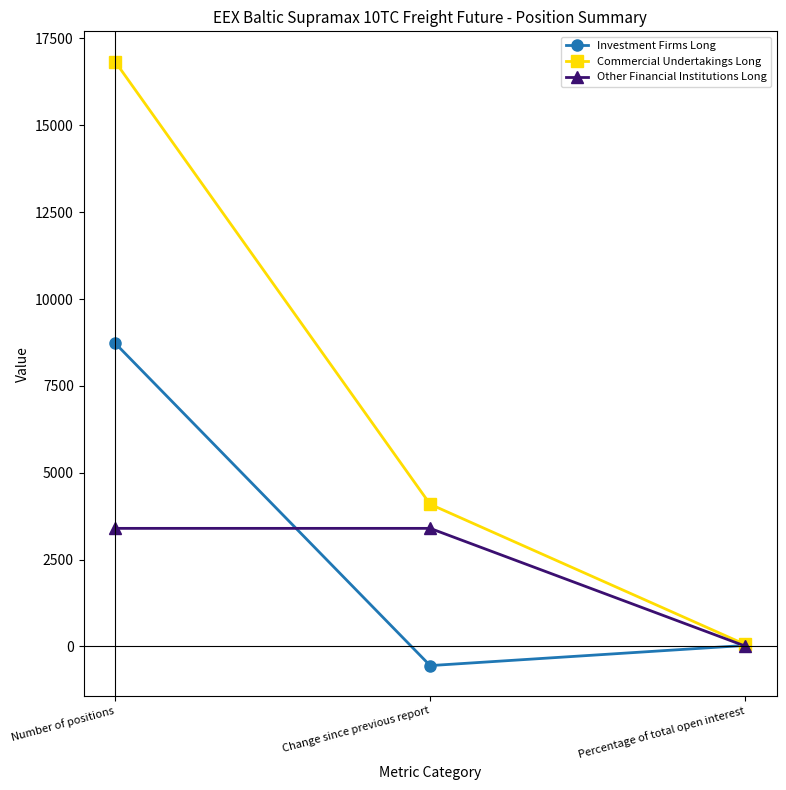

What is the label of the 2nd point from the right?

Change since previous report